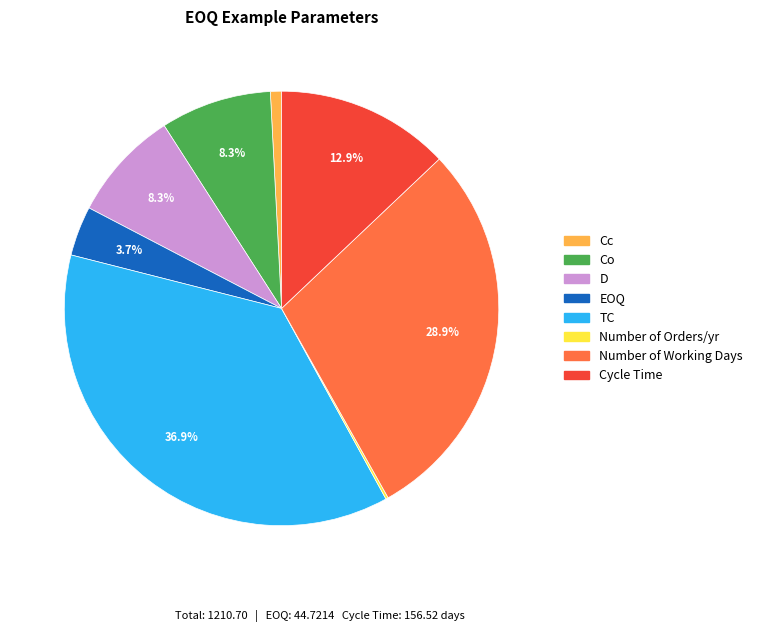

To the nearest percent, what is the average slice percentage?

12%